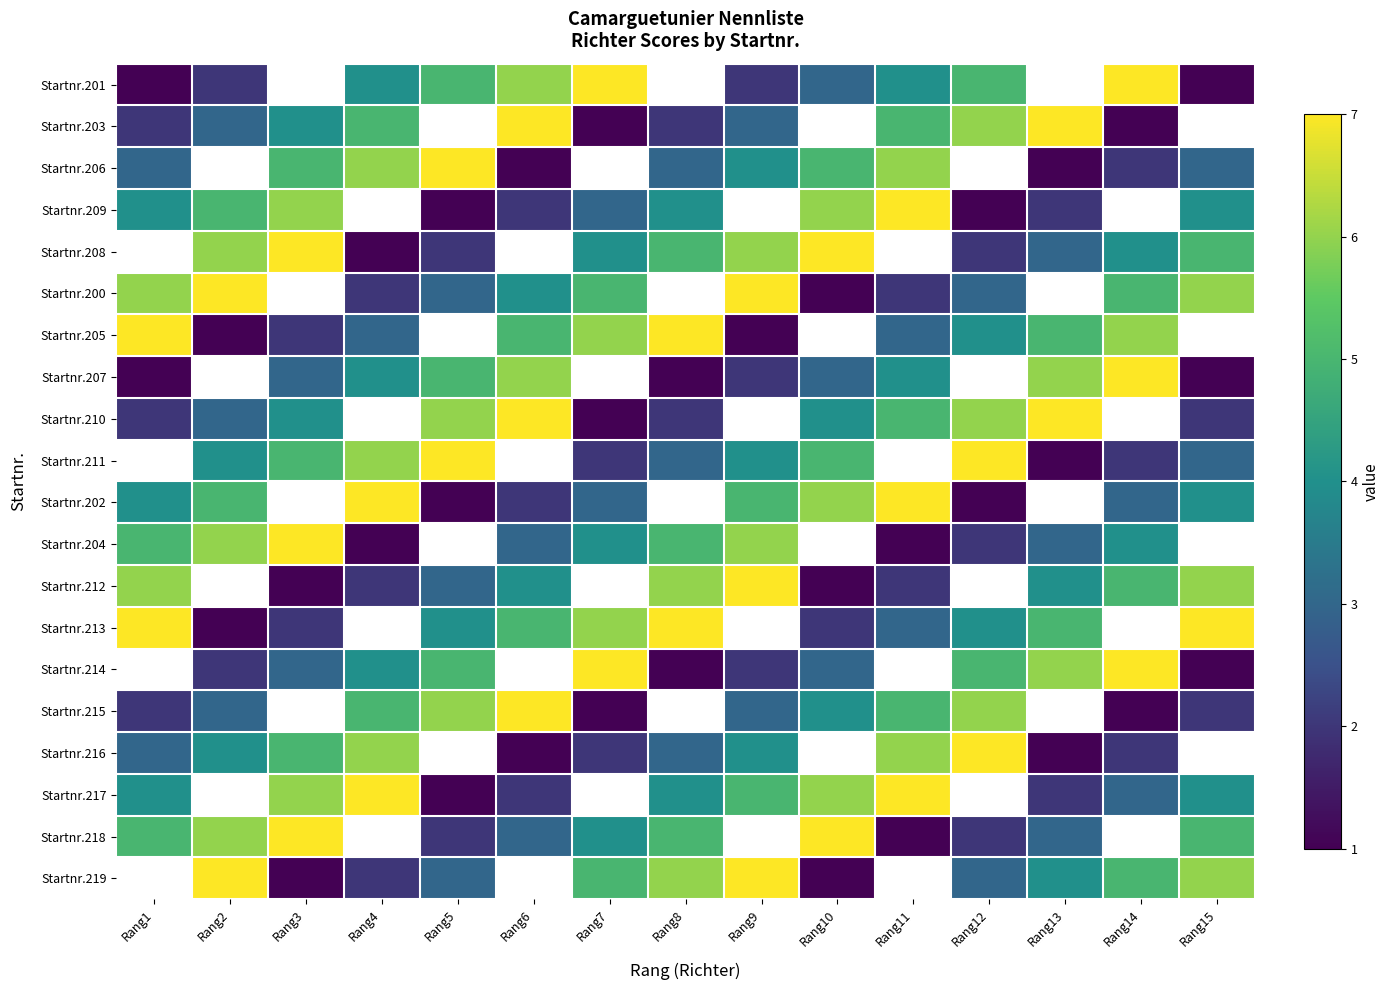

At which category does the chart reach its minimum across all series?

Rang1